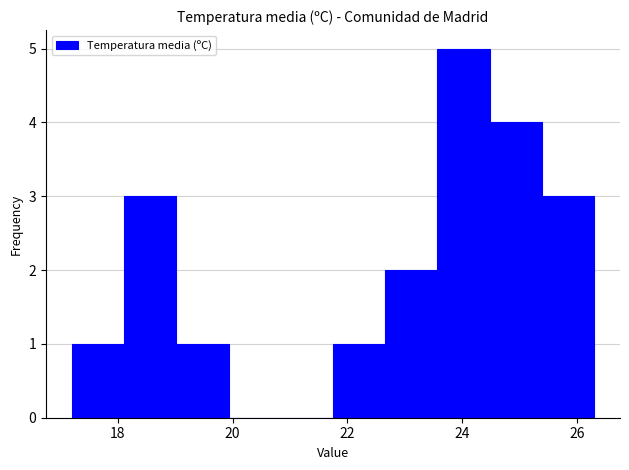

What is the height of the bar covering 24.4 to 25.4 on the x-axis? Neither the bar edges nor the heights are printed on the chart, so give them approximately, as read against the axes.

4